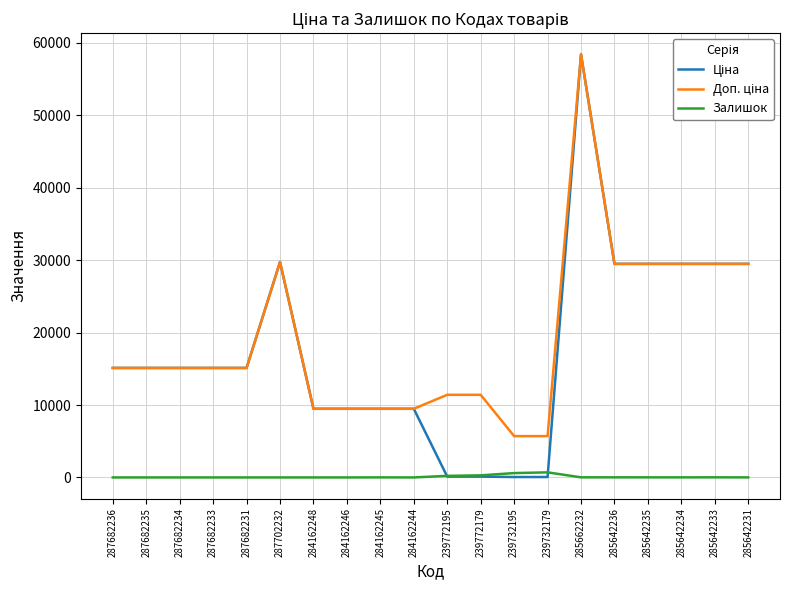

Which category has the highest value across all series?

285662232